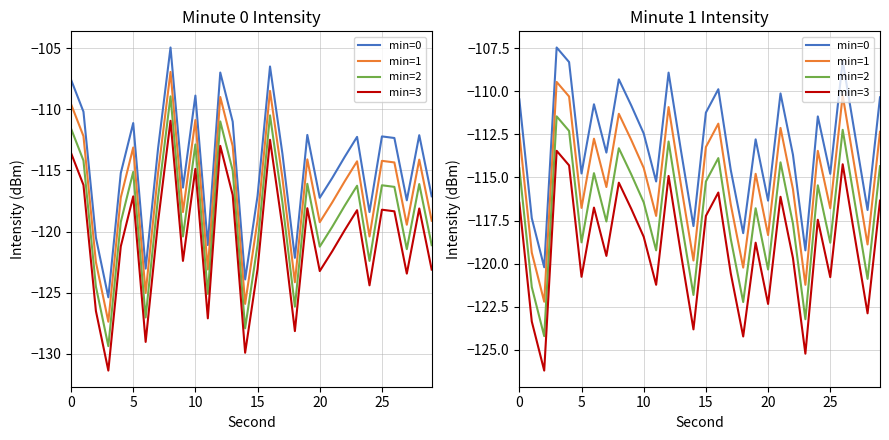

Which has a higher value, 7 or 17?

7